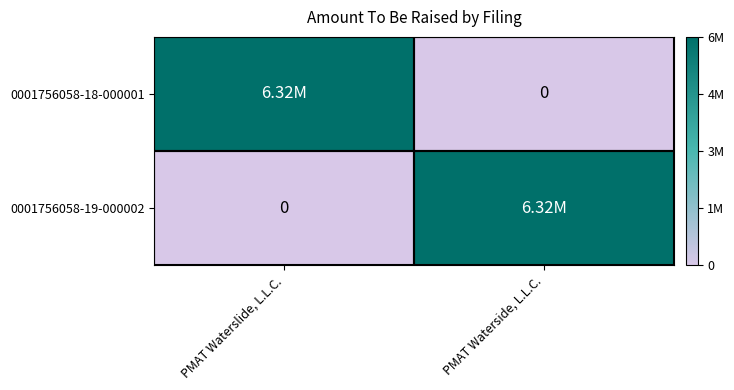

What is the average value of the 0001756058-19-000002 series?

3161000